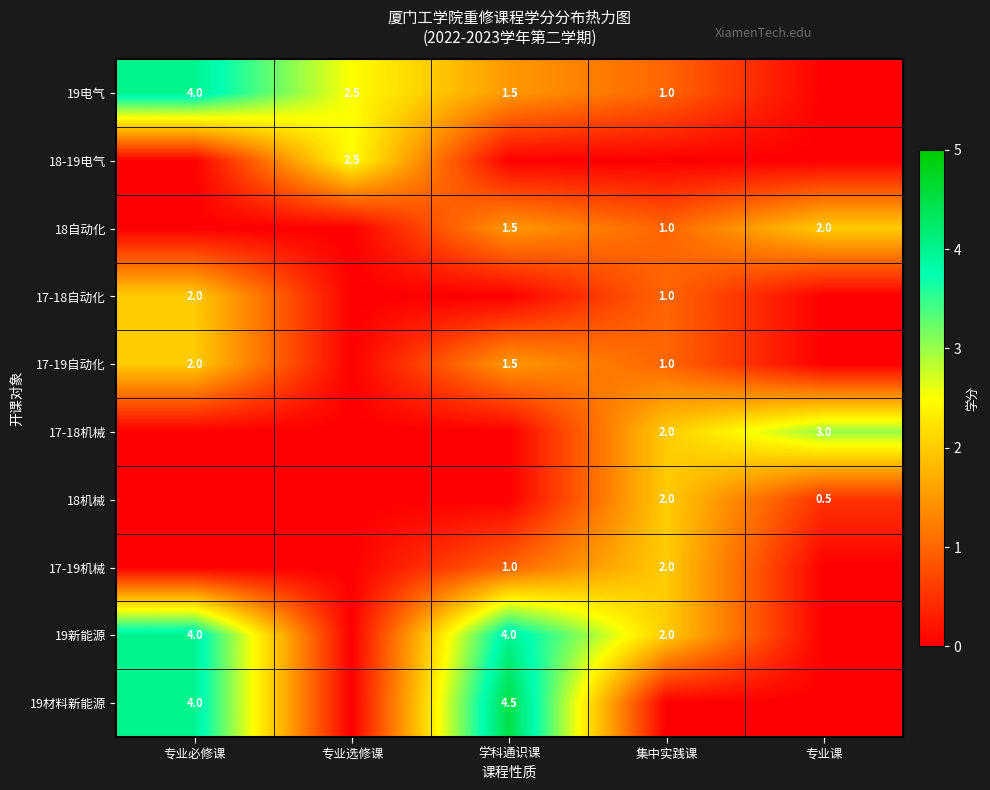

The value of 17-19自动化 at 专业必修课 is 2.0. True or false?

True